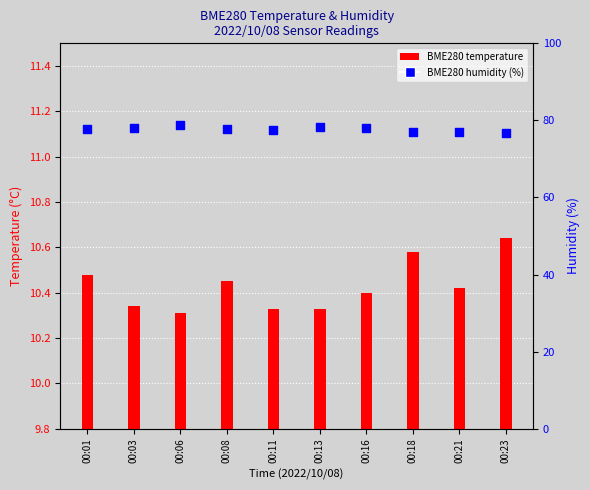

At which category is the sum across all series the highest?

00:06